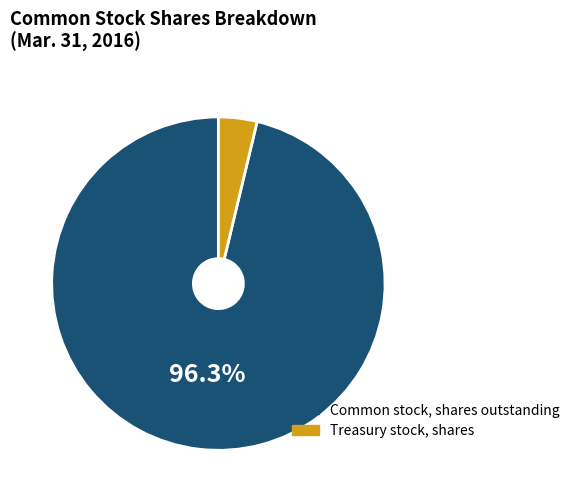

Does any single category account for the majority?

Yes